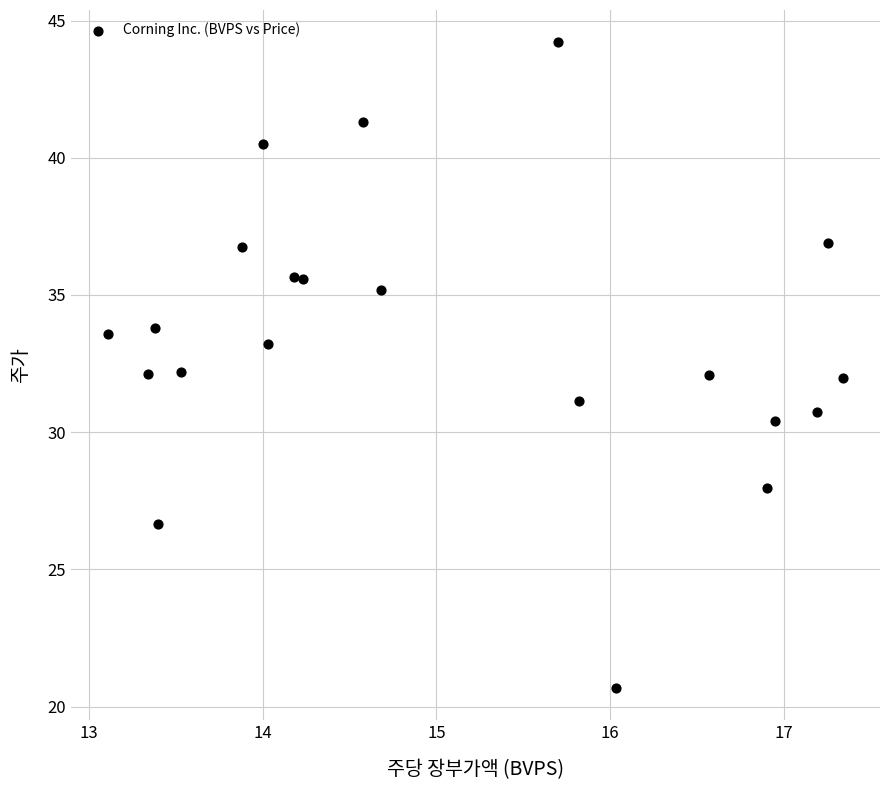

What is the range of X values (max minus min)?

4.2